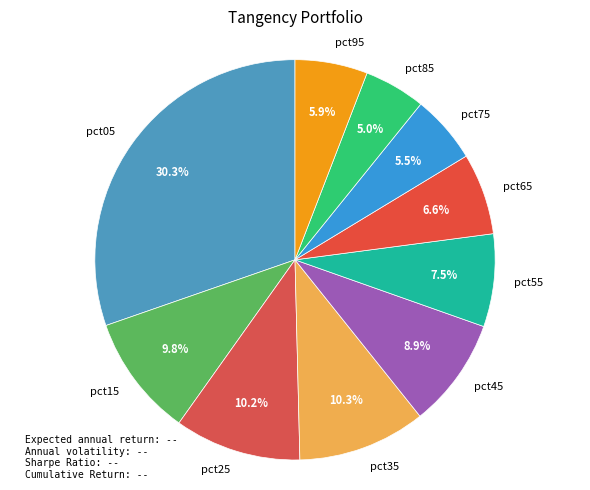

To the nearest percent, what percentage of the pie is pct35?

10%